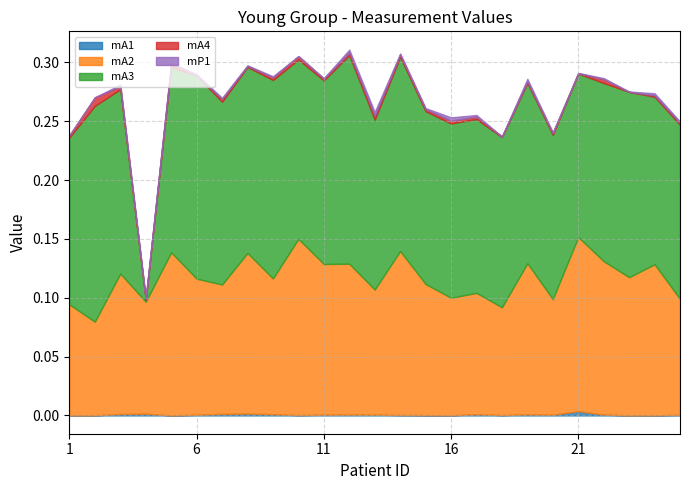

At which label does mA1 reach its minimum?

8